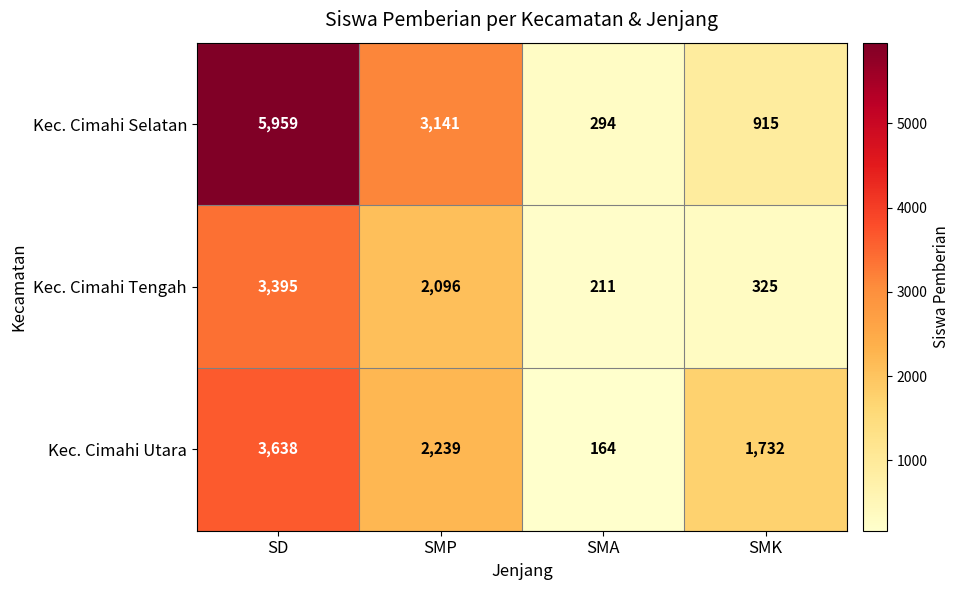

Which label corresponds to the smallest value in the chart?

SMA